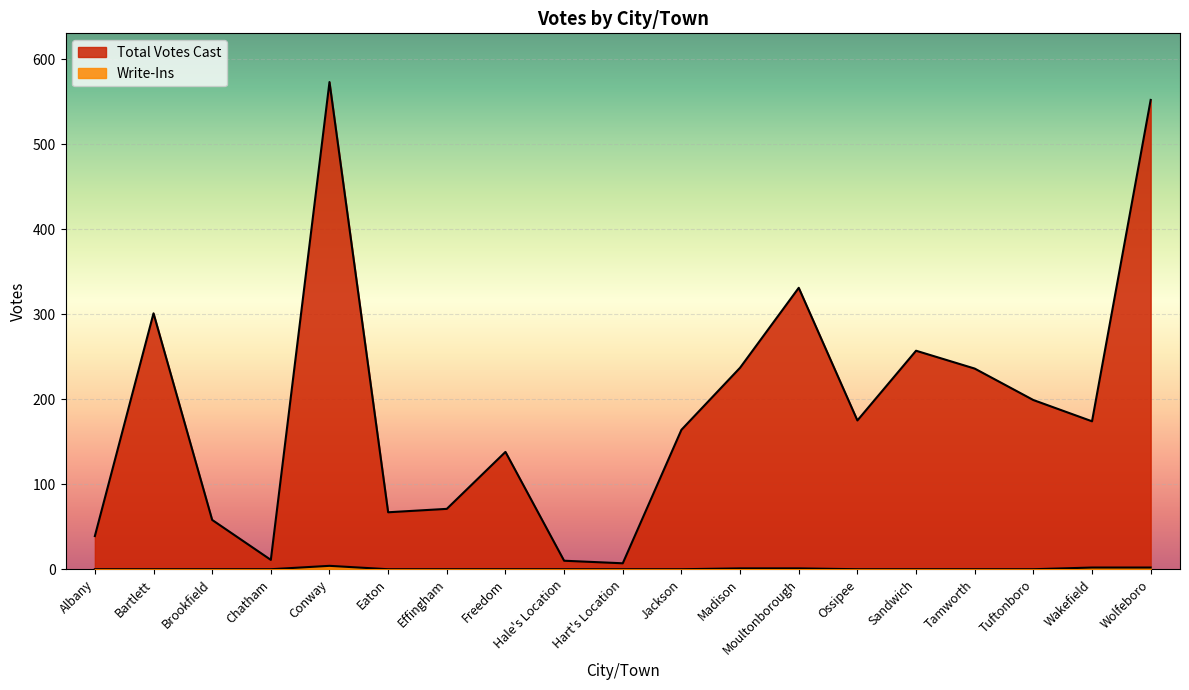

Between Effingham and Madison, which series saw the biggest shift?

Total Votes Cast